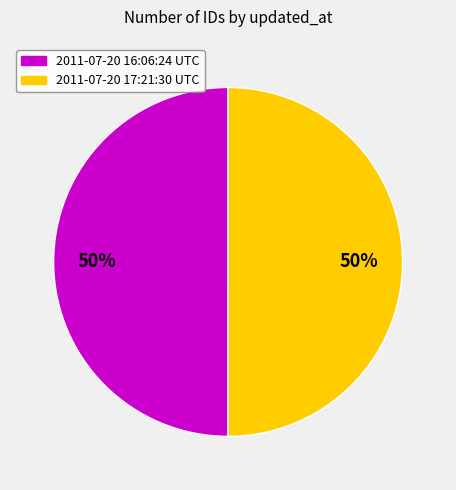

Count the number of slices in the pie.

2